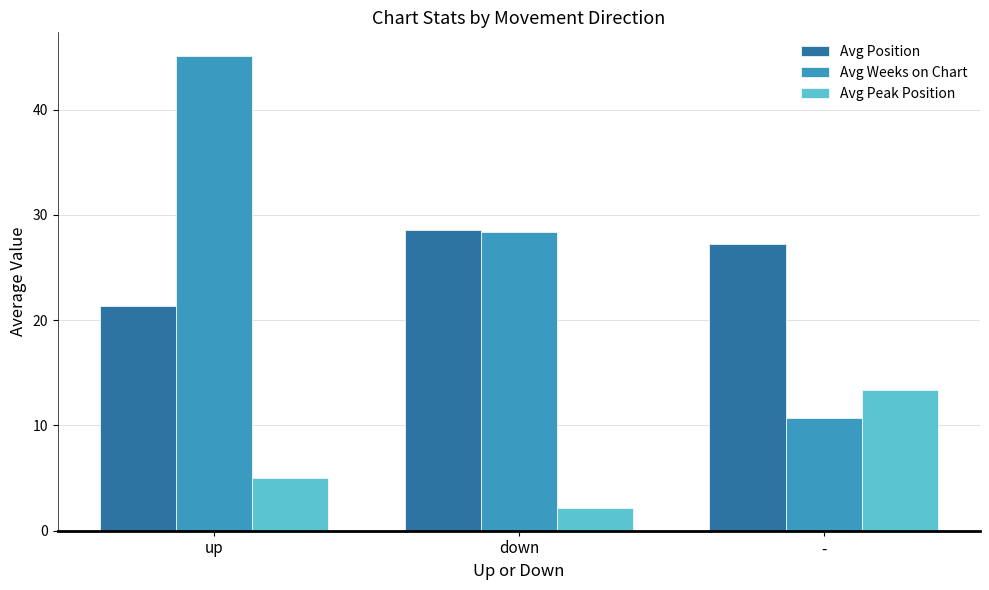

The value of Avg Weeks on Chart at - is 17.0. True or false?

False